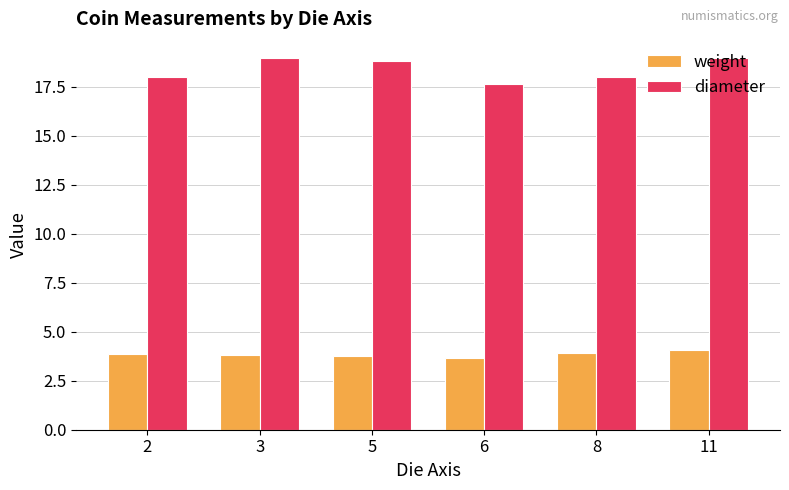

At how many categories does at least one series exceed 3?

6